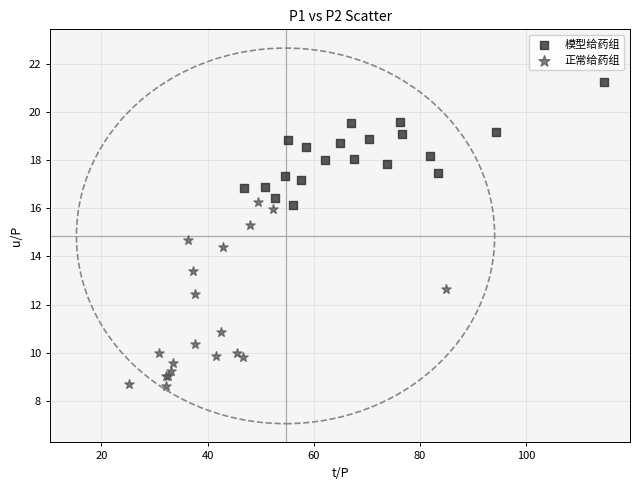

Which series contains the highest Y value?

模型给药组